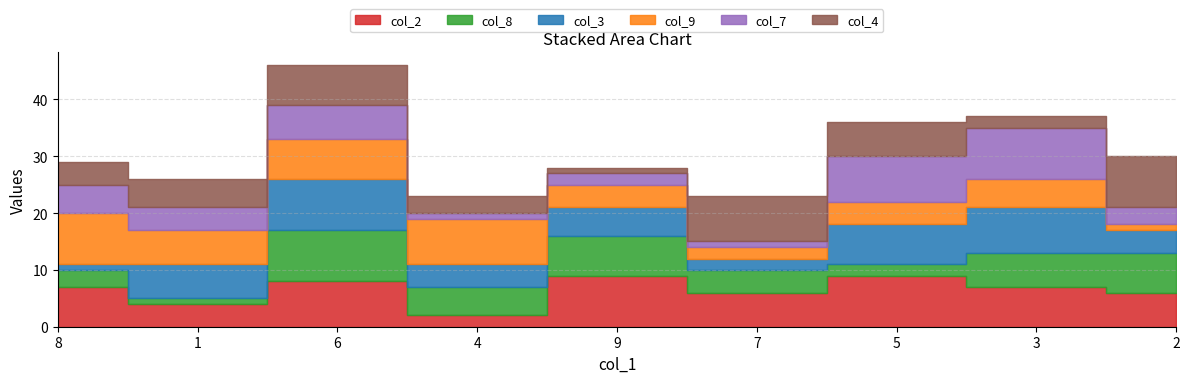

Rank the categories by col_3 value from lowest to highest.

8, 7, 4, 2, 9, 1, 5, 3, 6